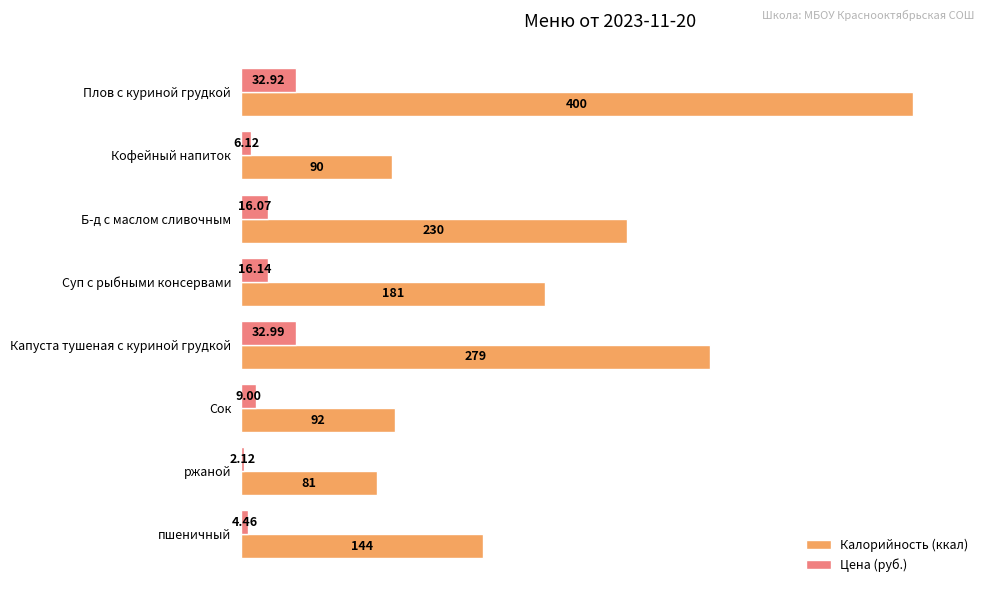

Is the value of Цена (руб.) at Сок greater than the value of Калорийность (ккал) at ржаной?

No